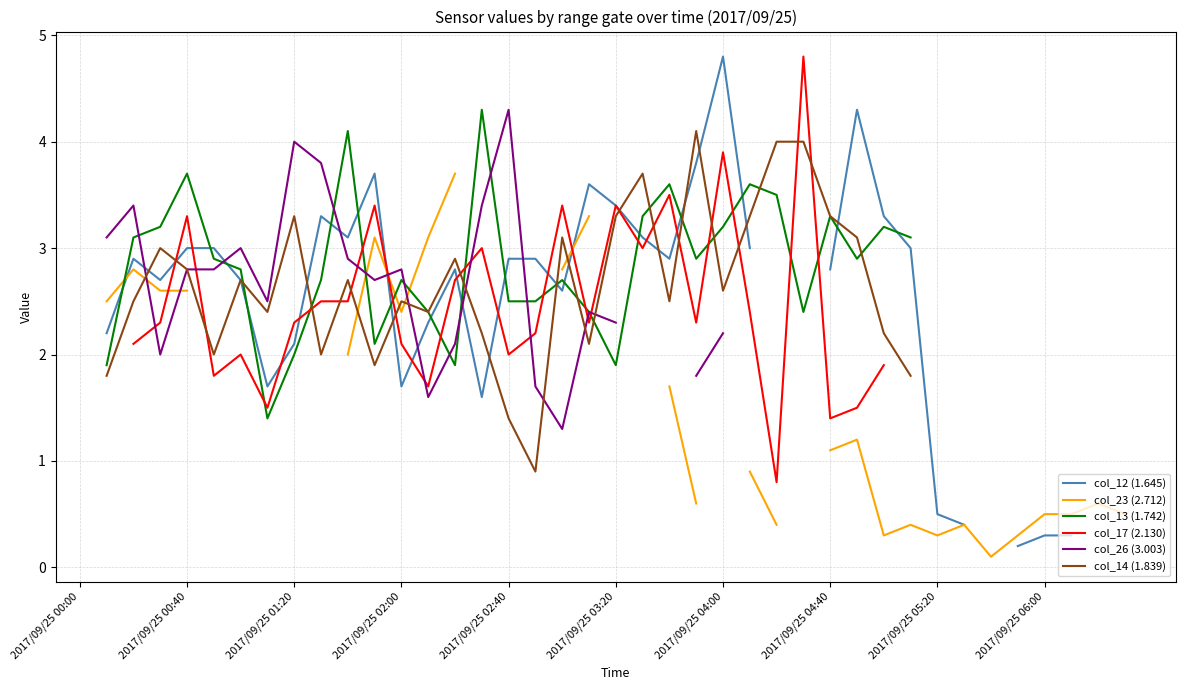

The col_23 (2.712) series shows 1.9 at 2017/09/25 04:00. True or false?

False